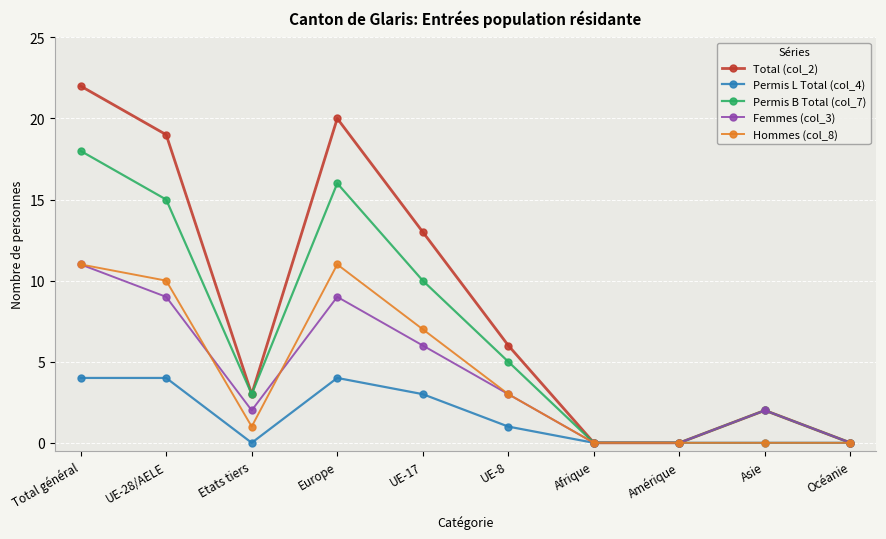

How many values in the Permis B Total (col_7) series are below 5?

5